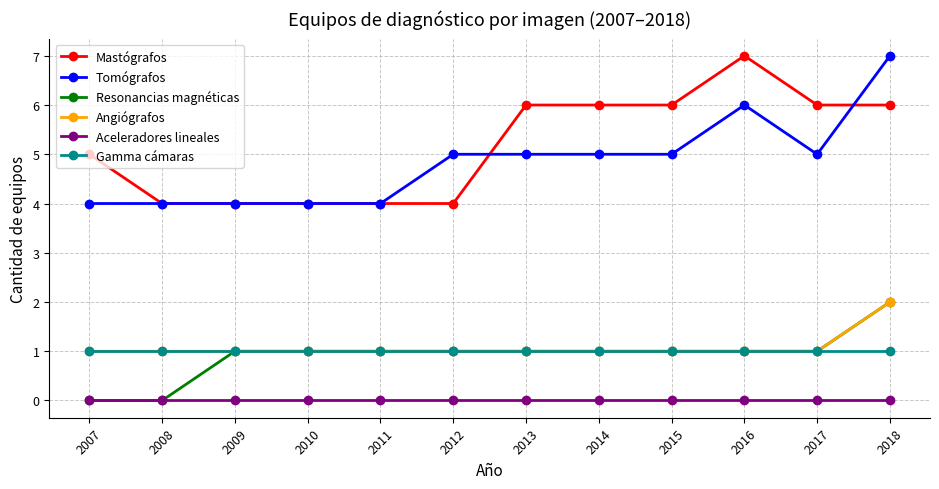

What is the greatest value displayed?

7